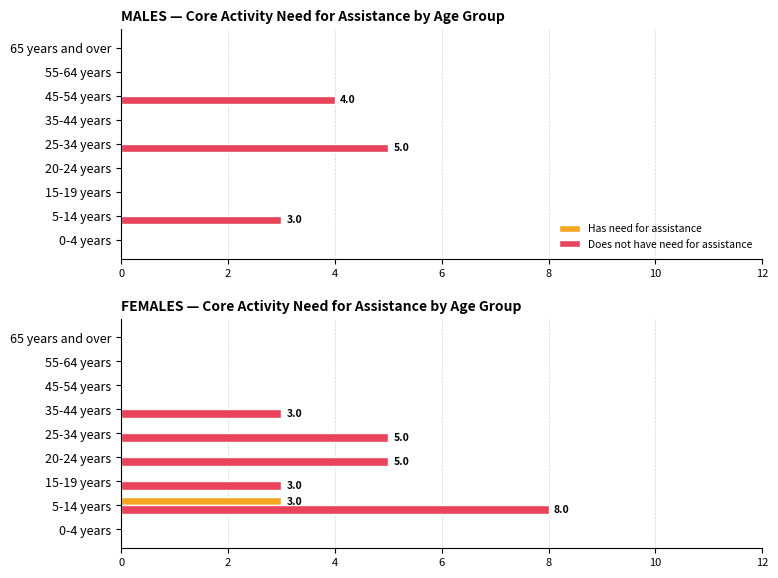

At 4, list the series in order from smallest to largest.

Has need for assistance, Does not have need for assistance